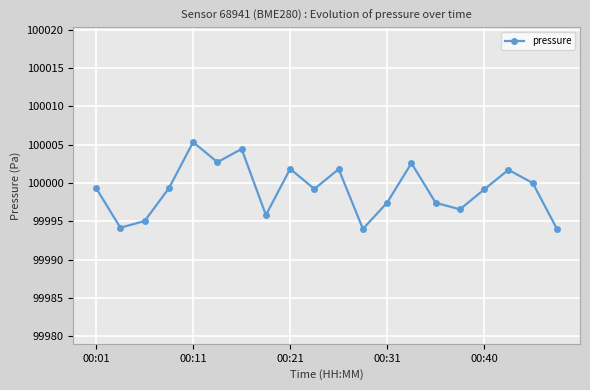

What is the minimum value shown in the chart?

99994.0